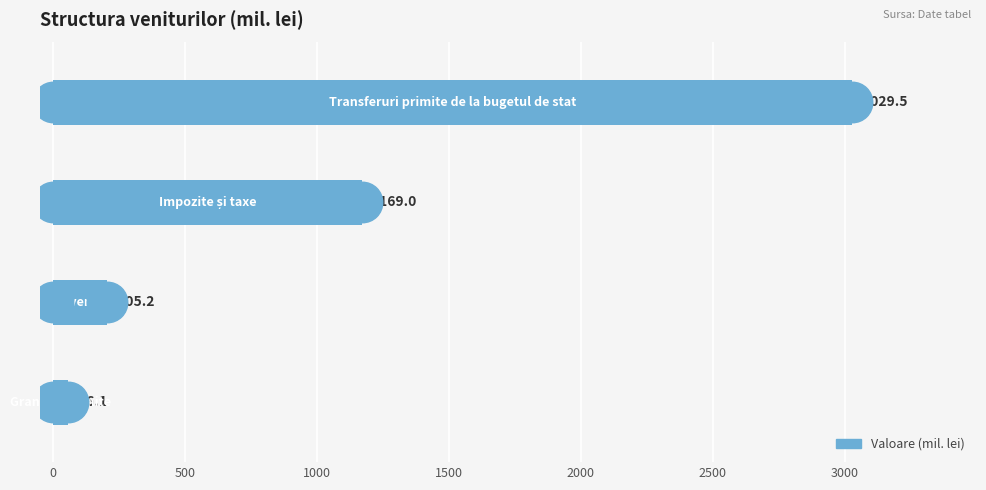

What is the average value?

1115.0